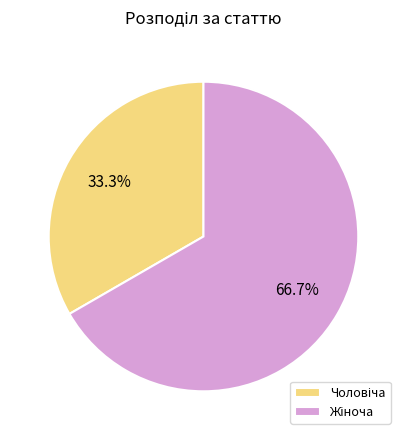

Is there any slice that represents more than half of the pie?

Yes